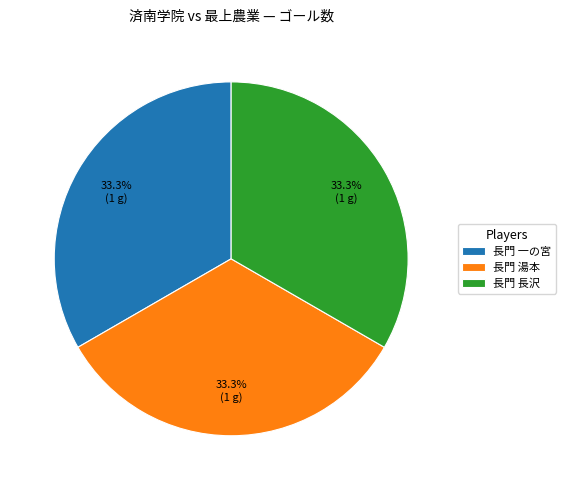

Is there a majority slice in this chart?

No